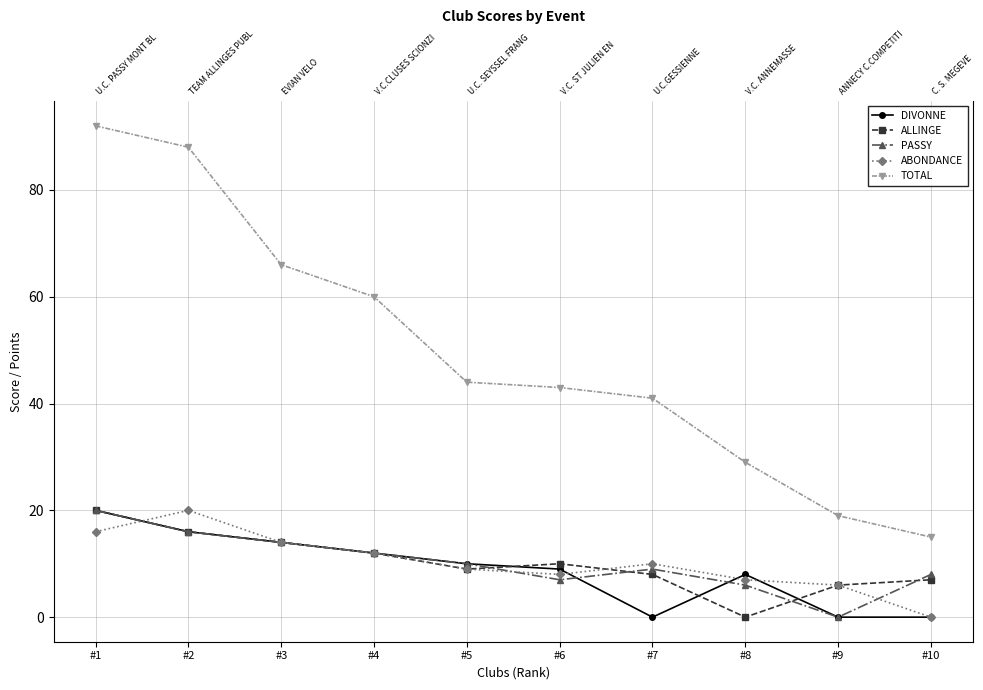

Reading left to right, list all the values displayed in this chart.

DIVONNE: 20	16	14	12	10	9	0	8	0	0
ALLINGE: 20	16	14	12	9	10	8	0	6	7
PASSY: 20	16	14	12	10	7	9	6	0	8
ABONDANCE: 16	20	14	12	9	8	10	7	6	0
TOTAL: 92	88	66	60	44	43	41	29	19	15